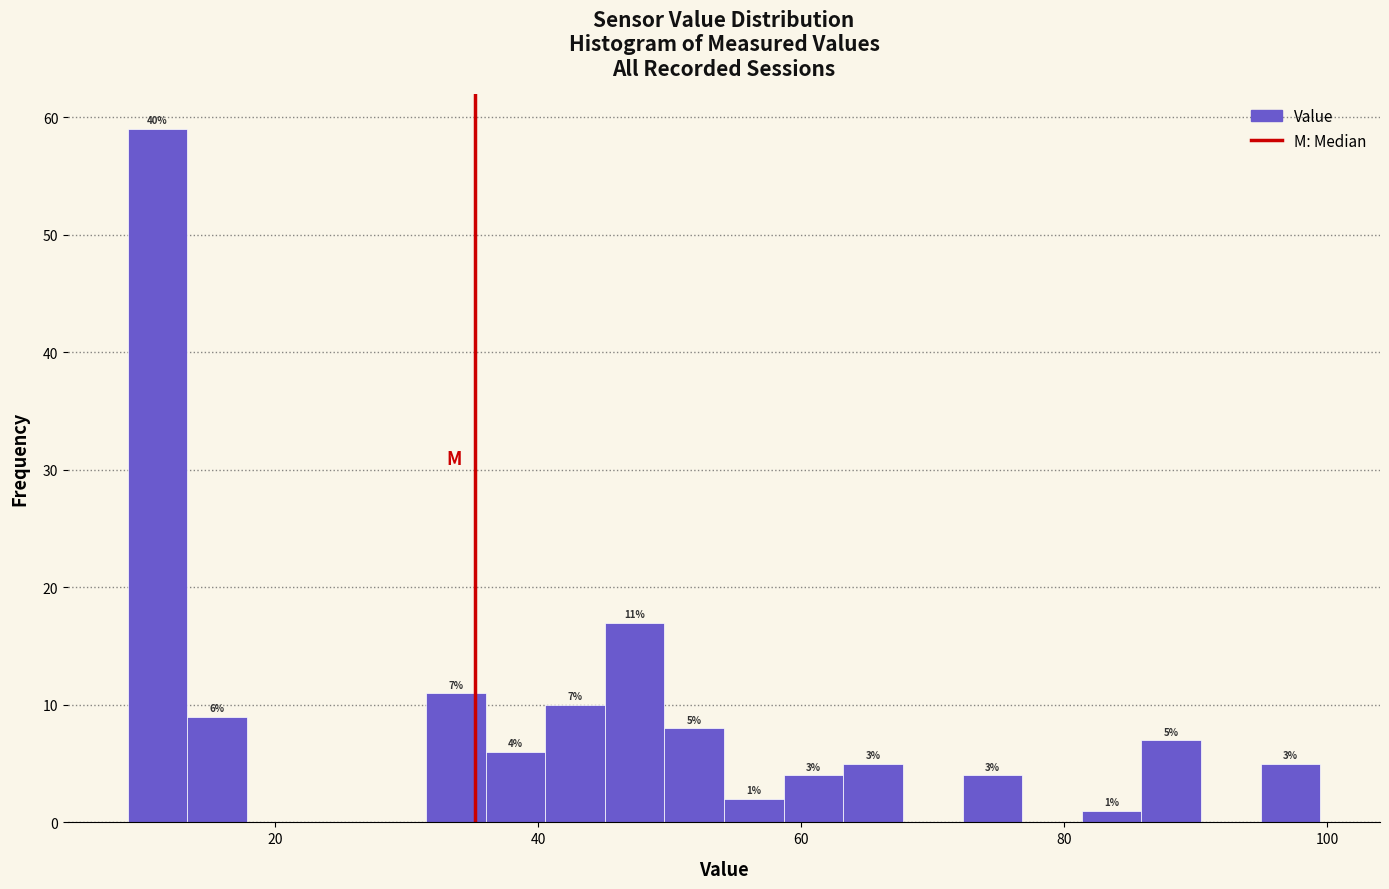

Read against the x-axis, roughly where is the centre of the tallest bar?

12